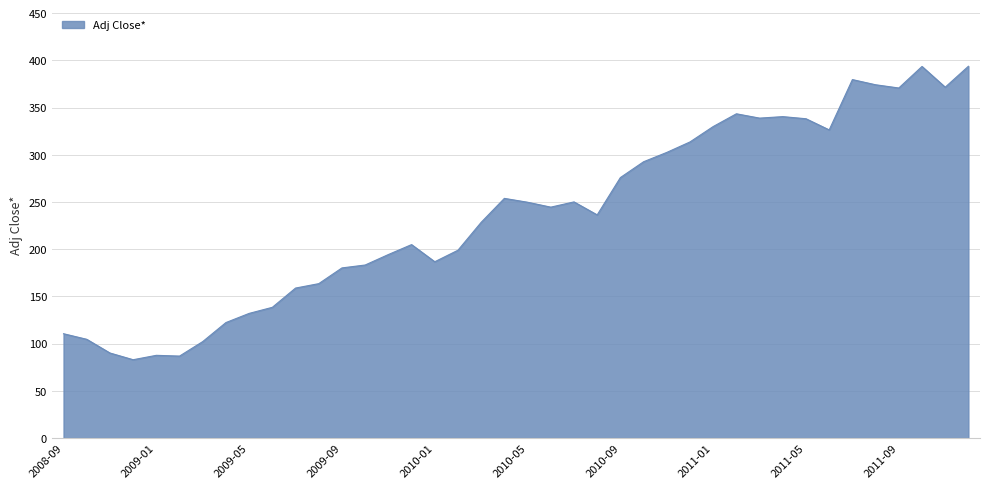

What is the minimum value shown in the chart?

83.0